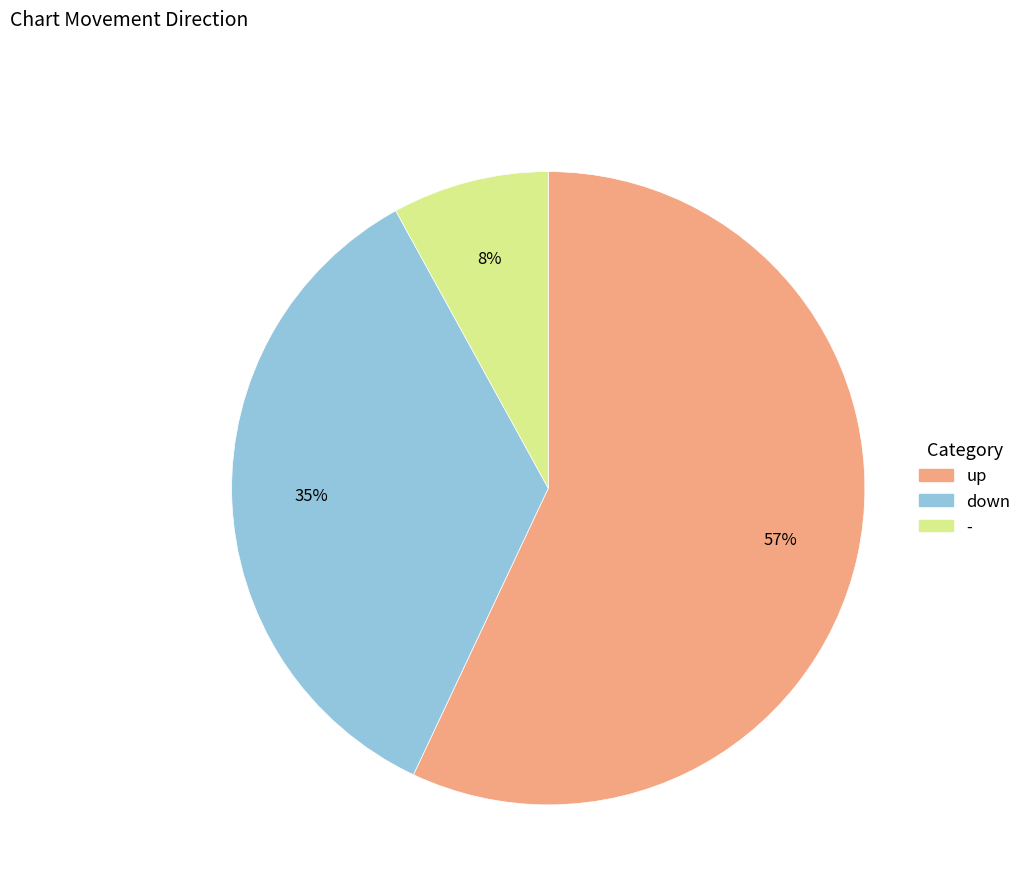

Is there any slice that represents more than half of the pie?

Yes